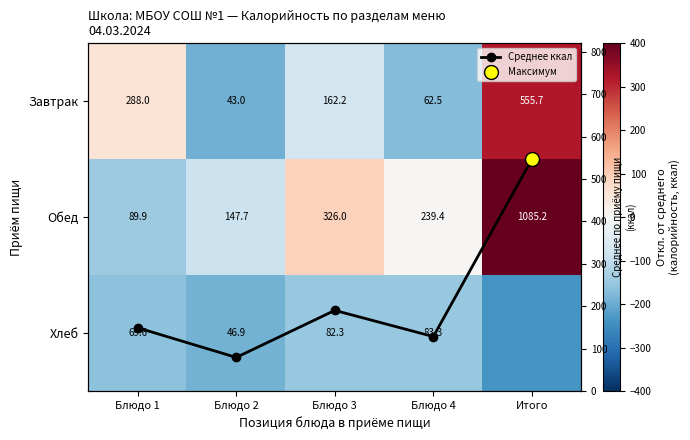

Which category has the highest value in the Среднее ккал series?

Итого